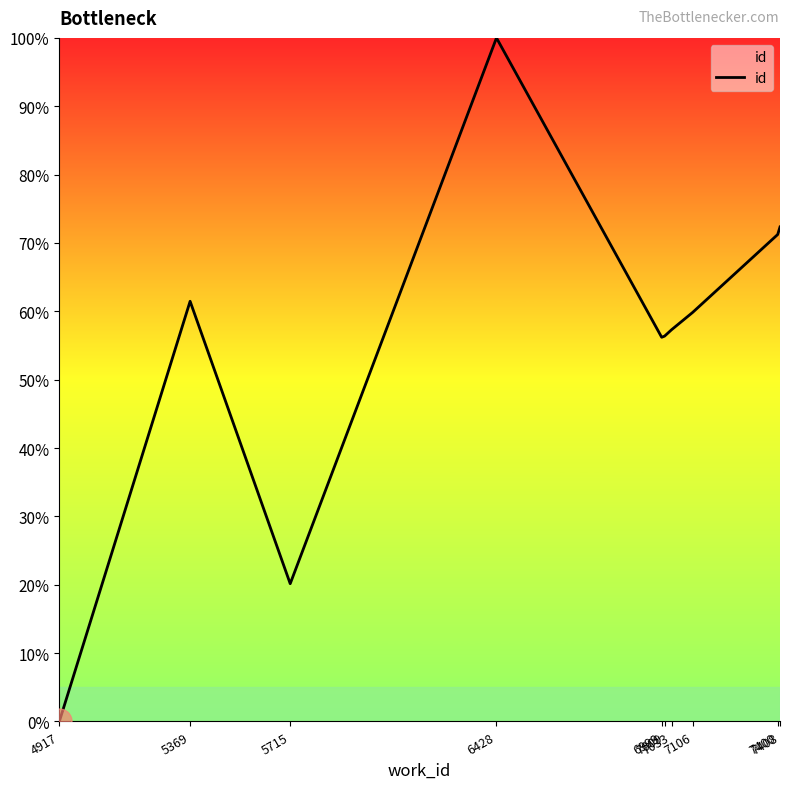

What is the ratio of the value at 7106 to the value at 5715?

3.0